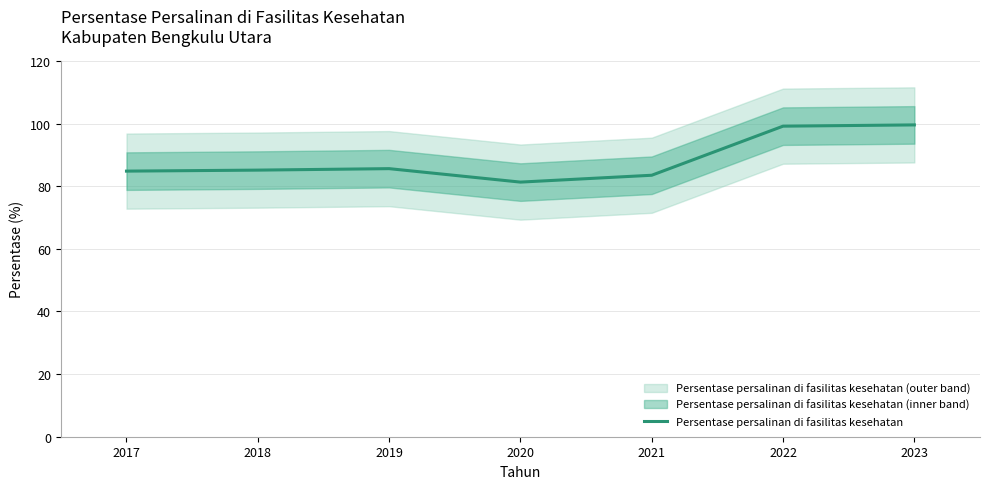

Reading right to left, extract all data points from this chart.

2023=99.6	2022=99.2	2021=83.5	2020=81.3	2019=85.6	2018=85.2	2017=84.8